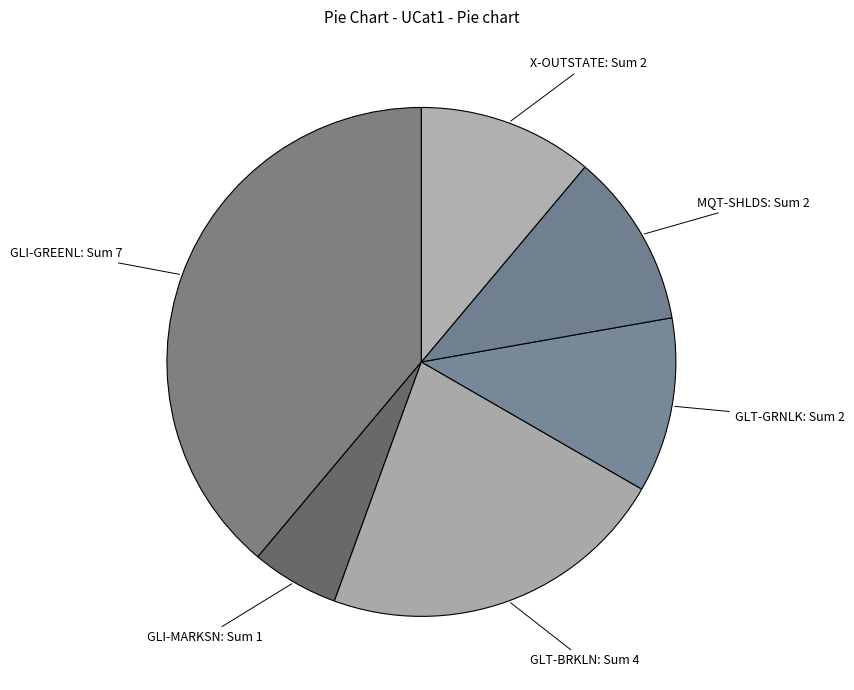

Do GLT-BRKLN and GLI-MARKSN together represent more than half of the pie?

No